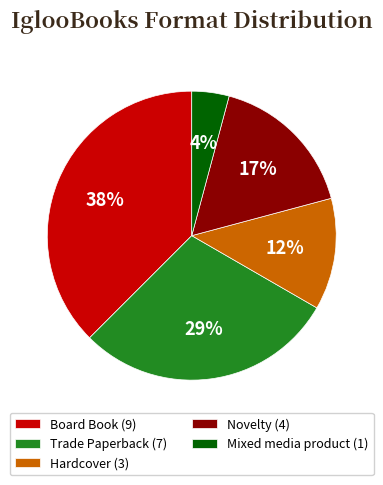

Which has a higher value, Trade Paperback (7) or Novelty (4)?

Trade Paperback (7)